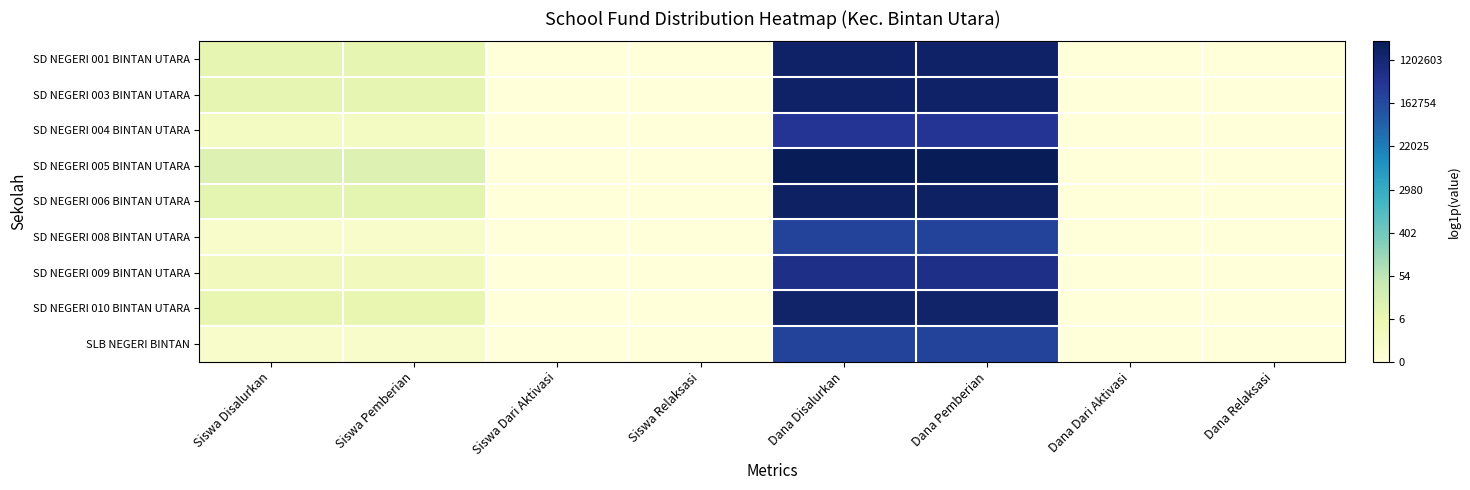

What is the greatest value displayed?

14.9